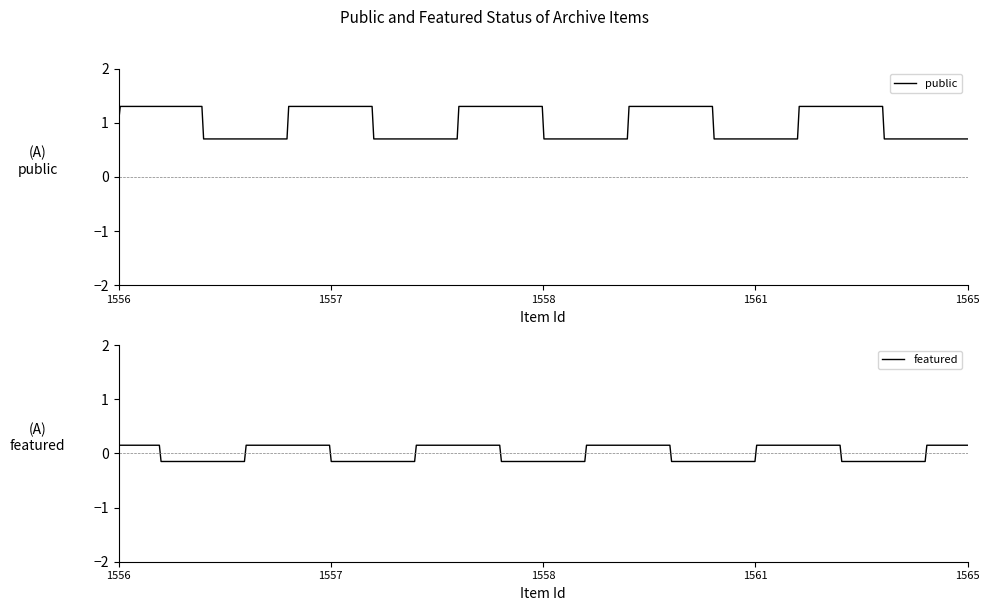

What is the lowest value of the public series?

0.7